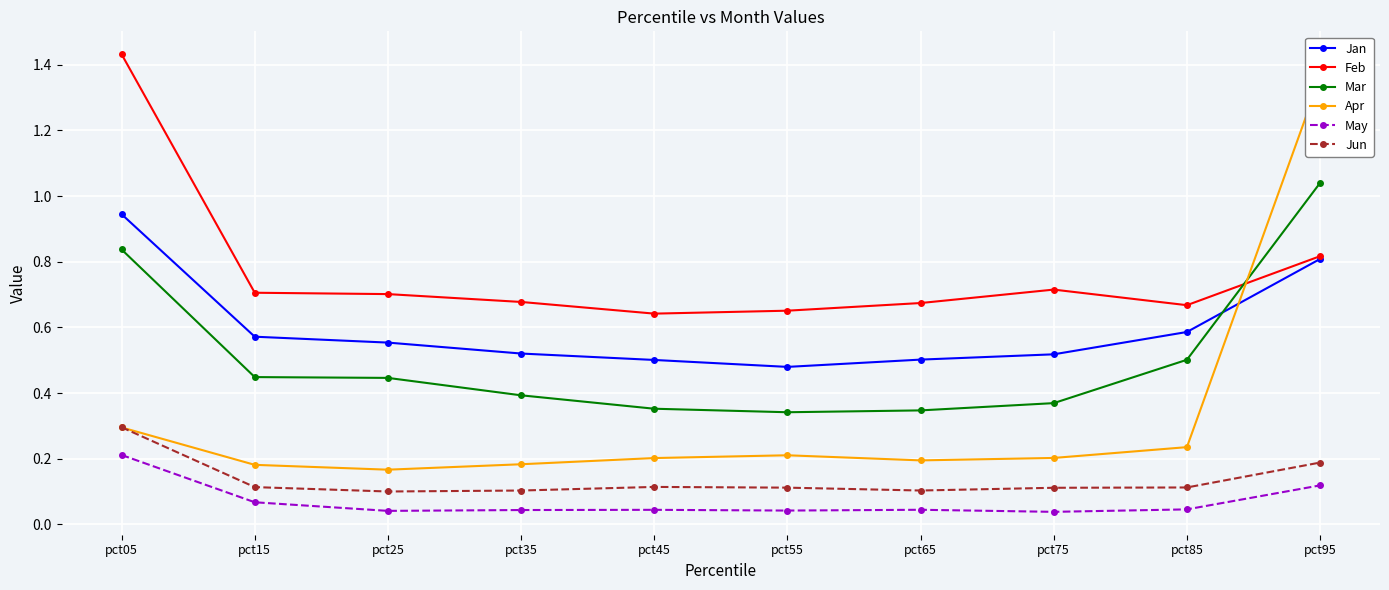

True or false: Jun and Jan cross at least once.

False